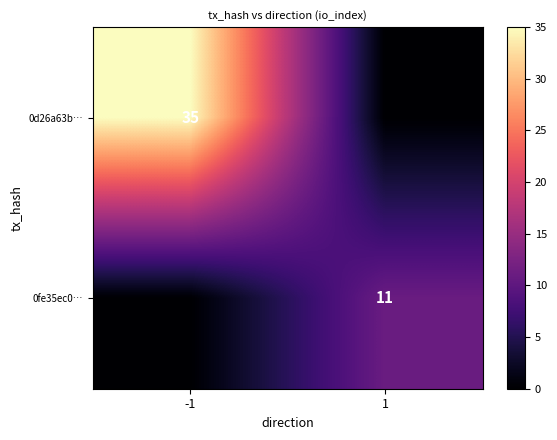

True or false: 0fe35ec0… has a value of 11 at 1.

True